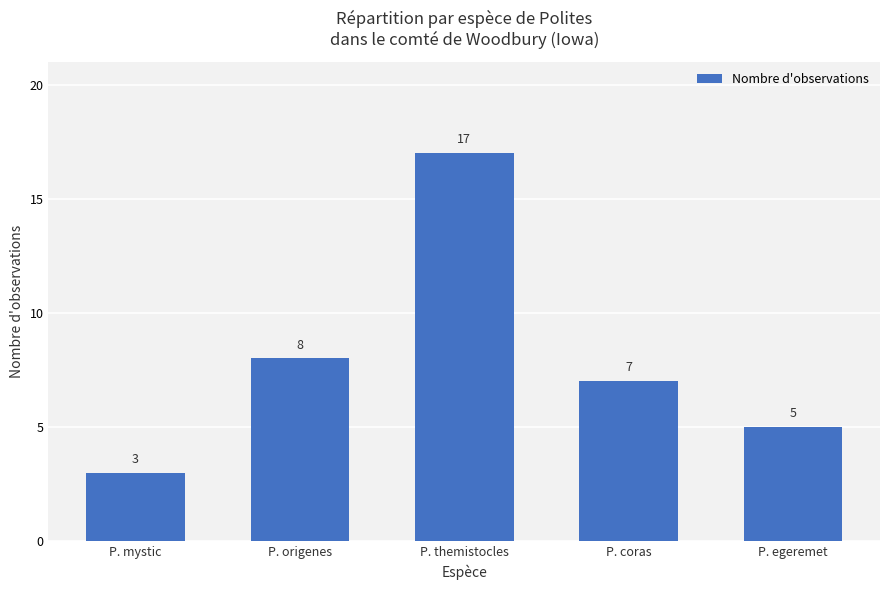

What is the difference between the values at P. mystic and P. egeremet?

2